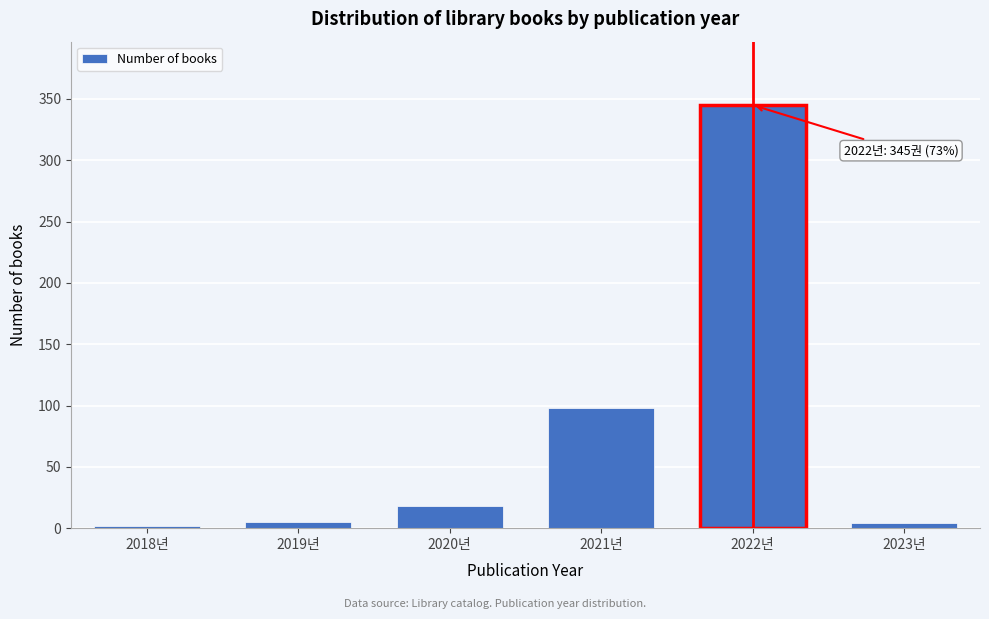

What is the label of the 5th bar from the left?

2022년